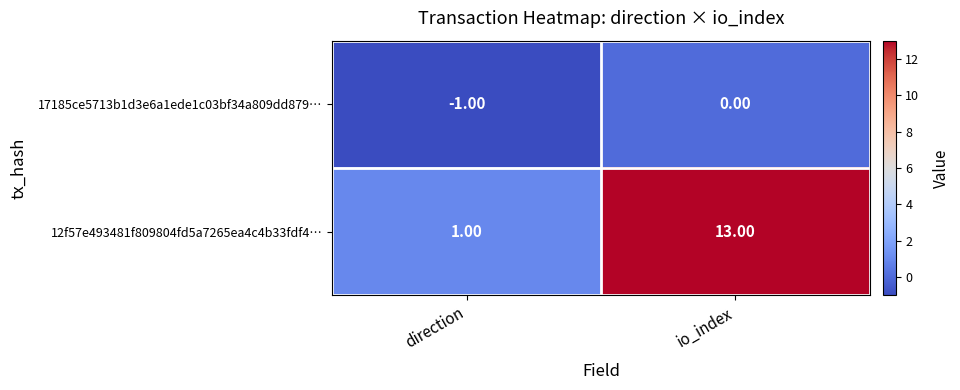

At which label does 17185ce5713b1d3e6a1ede1c03bf34a809dd879… reach its minimum?

direction